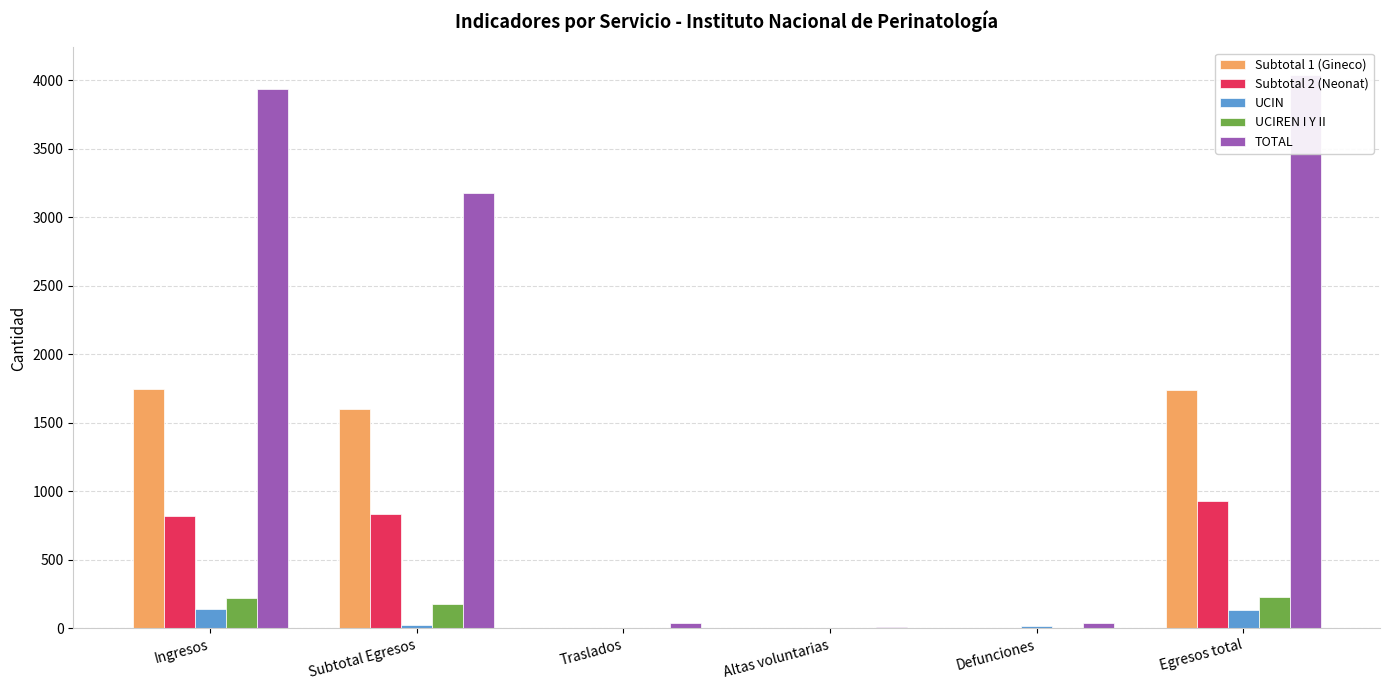

Is it true that Subtotal 2 (Neonat) equals 1 at Defunciones?

True